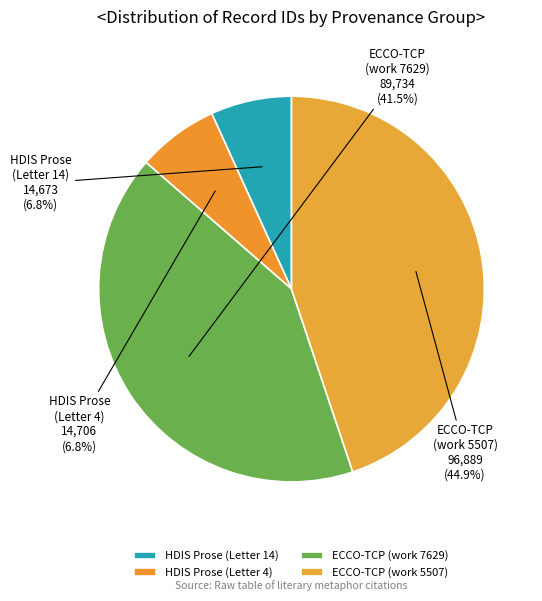

Combined, what portion of the pie is ECCO-TCP (work 5507) and ECCO-TCP (work 7629)?

86.4%